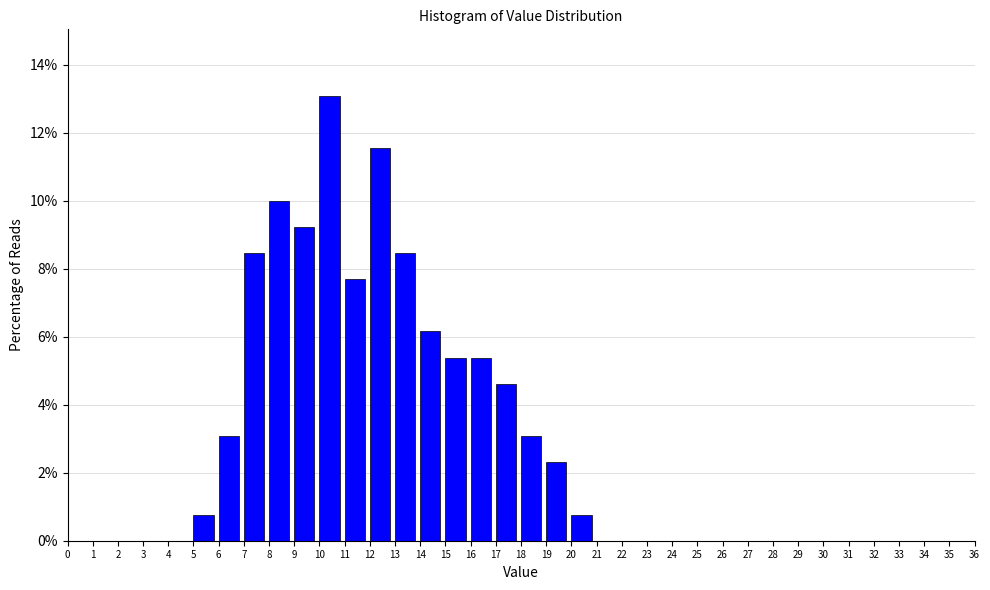

Reading left to right, transcribe this chart: for each bar, give the range it covers on the x-axis and its height. The values are not printed on the chart, so give them approximately, as read against the axis.

0 to 1: 0
1 to 2: 0
2 to 3: 0
3 to 4: 0
4 to 5: 0
5 to 6: 0.8
6 to 7: 3.0
7 to 8: 8.4
8 to 9: 10.0
9 to 10: 9.2
10 to 11: 13.0
11 to 12: 7.6
12 to 13: 11.6
13 to 14: 8.4
14 to 15: 6.2
15 to 16: 5.4
16 to 17: 5.4
17 to 18: 4.6
18 to 19: 3.0
19 to 20: 2.4
20 to 21: 0.8
21 to 22: 0
22 to 23: 0
23 to 24: 0
24 to 25: 0
25 to 26: 0
26 to 27: 0
27 to 28: 0
28 to 29: 0
29 to 30: 0
30 to 31: 0
31 to 32: 0
32 to 33: 0
33 to 34: 0
34 to 35: 0
35 to 36: 0